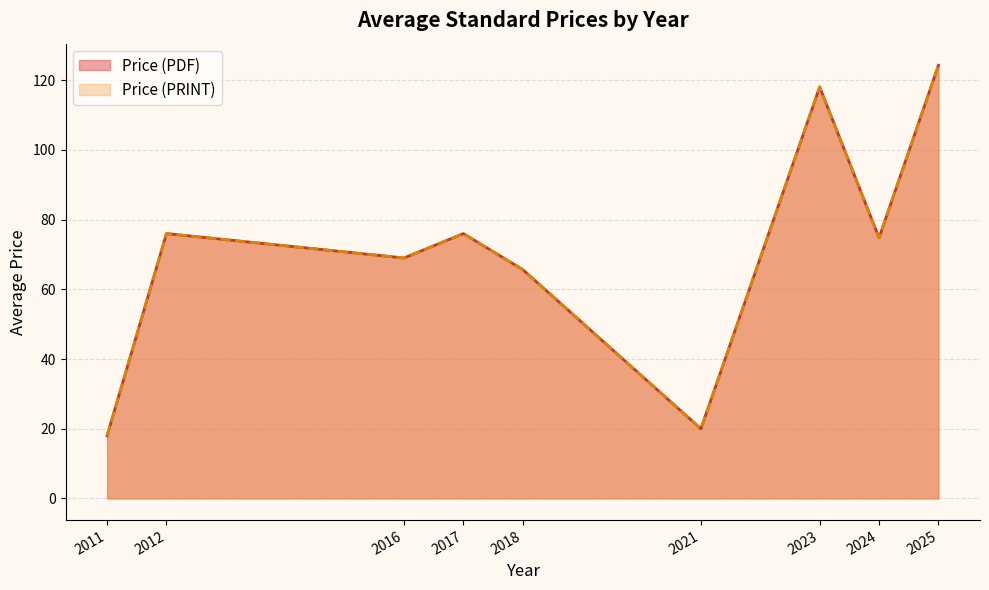

Where does the Price (PDF) series first go above 76?

2017